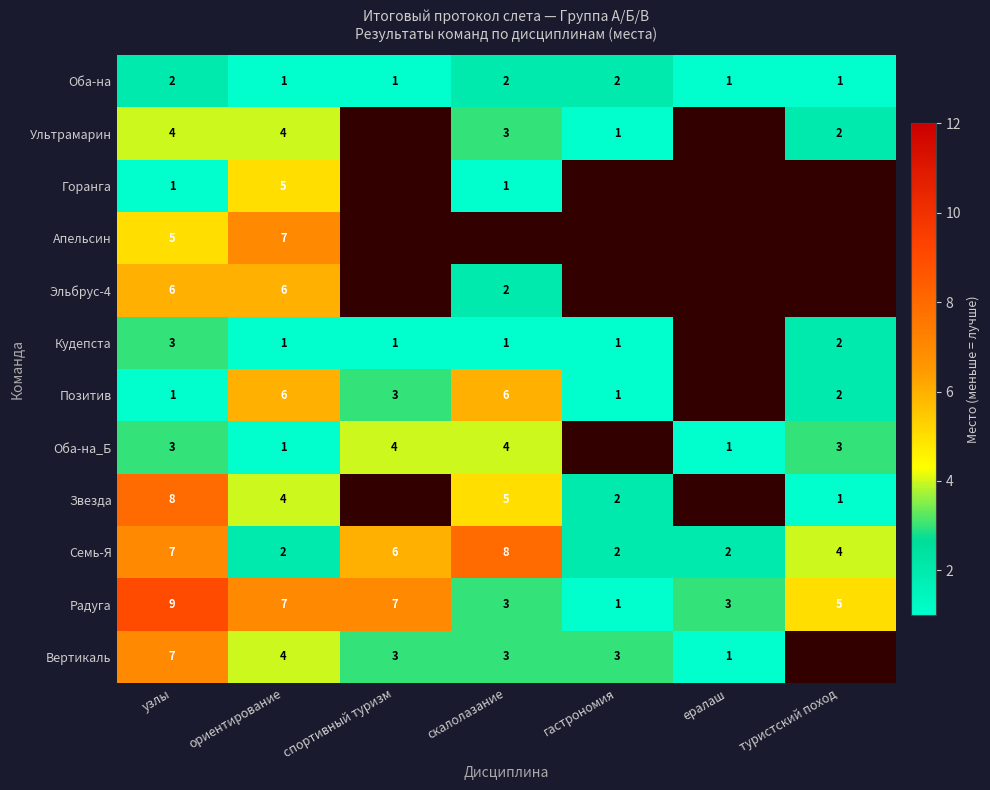

At how many categories does at least one series exceed 8?

1